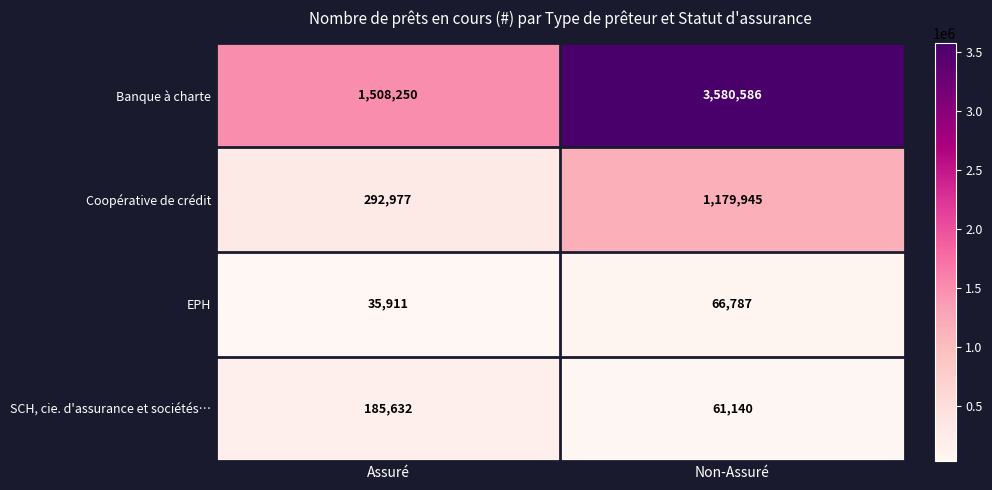

Which label corresponds to the largest value in the chart?

Non-Assuré